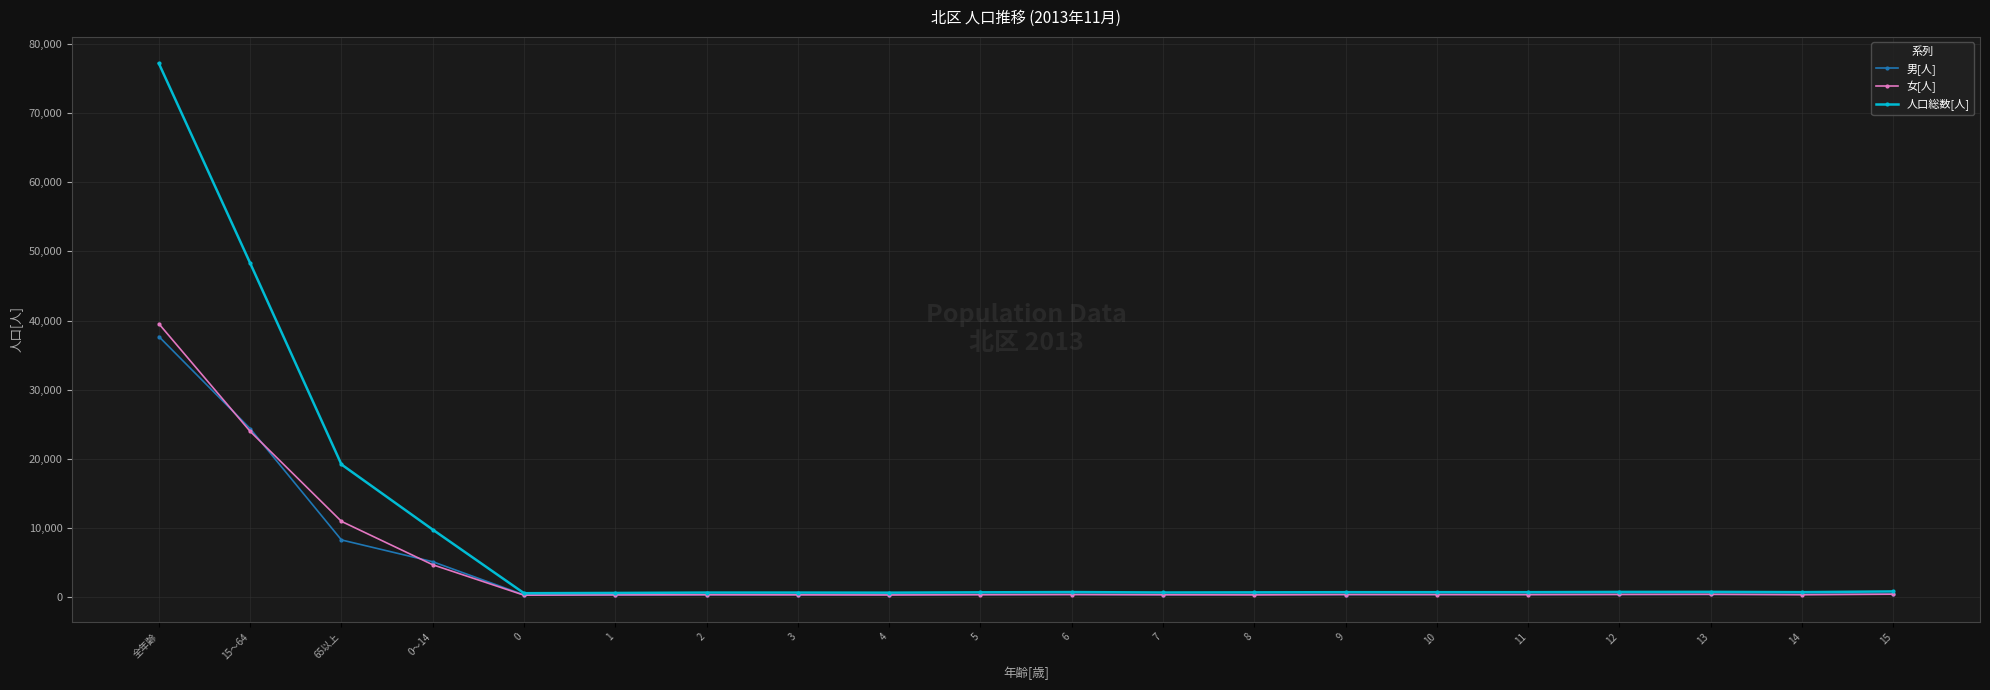

Which series has the largest total across all categories?

人口総数[人]